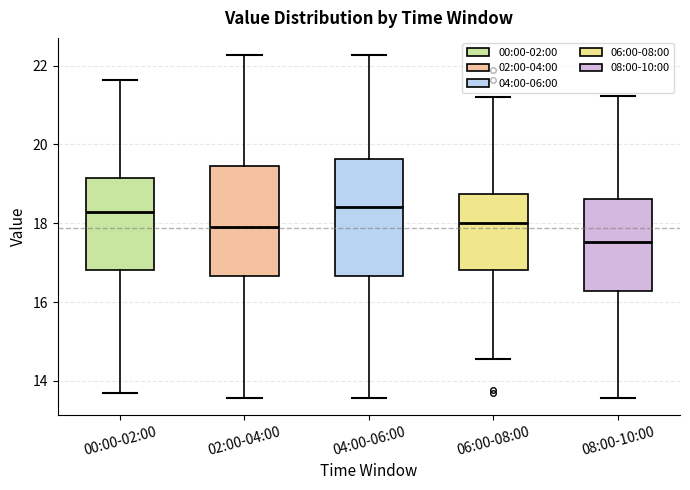

Reading left to right, read every box against the y-axis: the position of its median line, the range the box covers, and the ends of its whiskers. The values are not printed on the chart, so give them approximately, as read against the axis.

00:00-02:00: median 18.2, box 16.8 to 19.2, whiskers 13.8 to 21.6
02:00-04:00: median 18.0, box 16.6 to 19.4, whiskers 13.6 to 22.2
04:00-06:00: median 18.4, box 16.6 to 19.6, whiskers 13.6 to 22.2
06:00-08:00: median 18.0, box 16.8 to 18.8, whiskers 14.6 to 21.2
08:00-10:00: median 17.6, box 16.2 to 18.6, whiskers 13.6 to 21.2